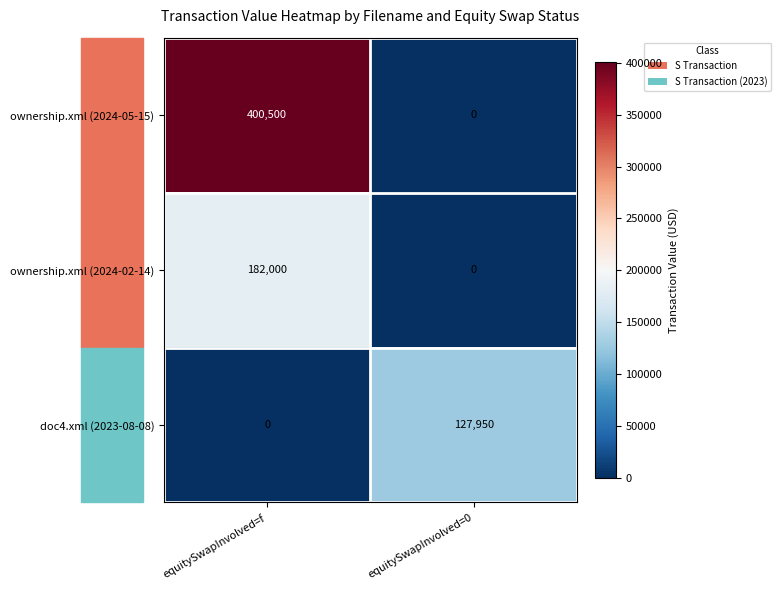

What is the maximum value for doc4.xml (2023-08-08)?

127950